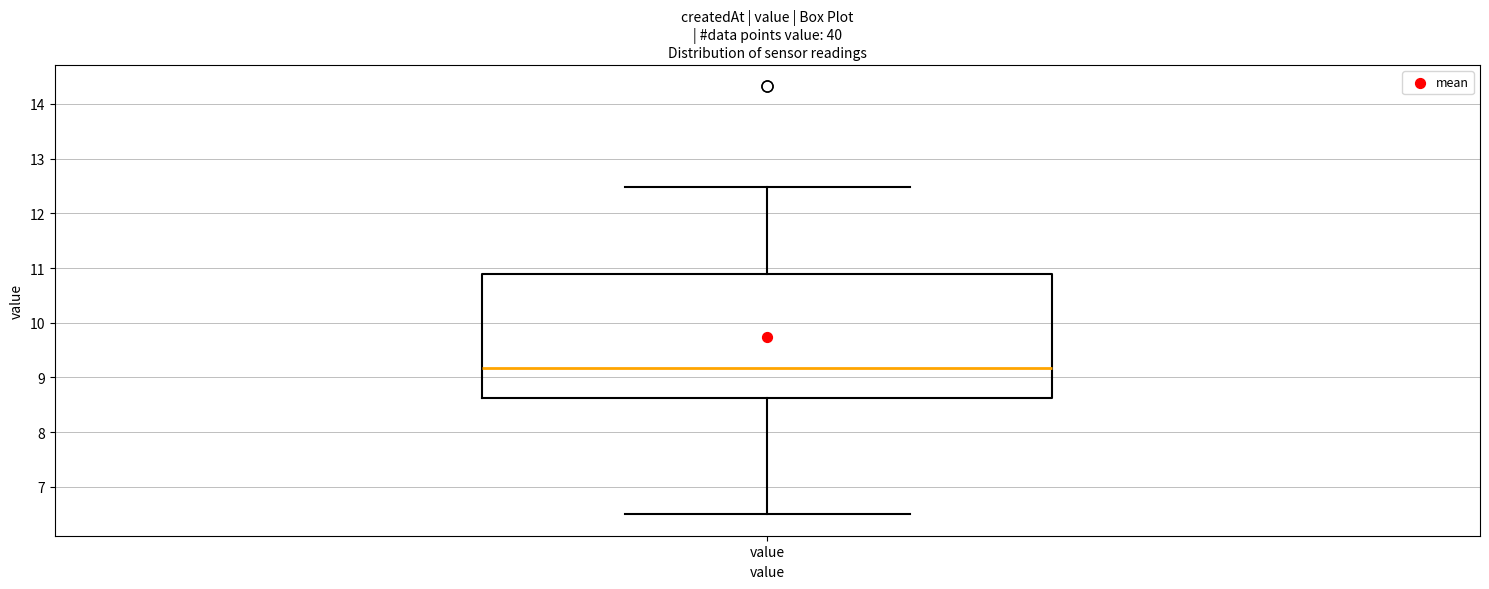

Where is the upper edge of the box for value on the y-axis? The values are not printed on the chart, so give them approximately, as read against the axis.

10.9